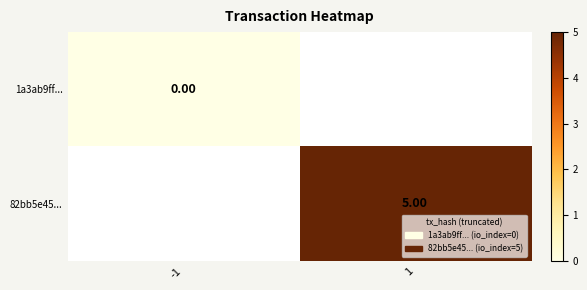

Is the value of 82bb5e45... at 1 greater than the value of 1a3ab9ff... at -1?

Yes